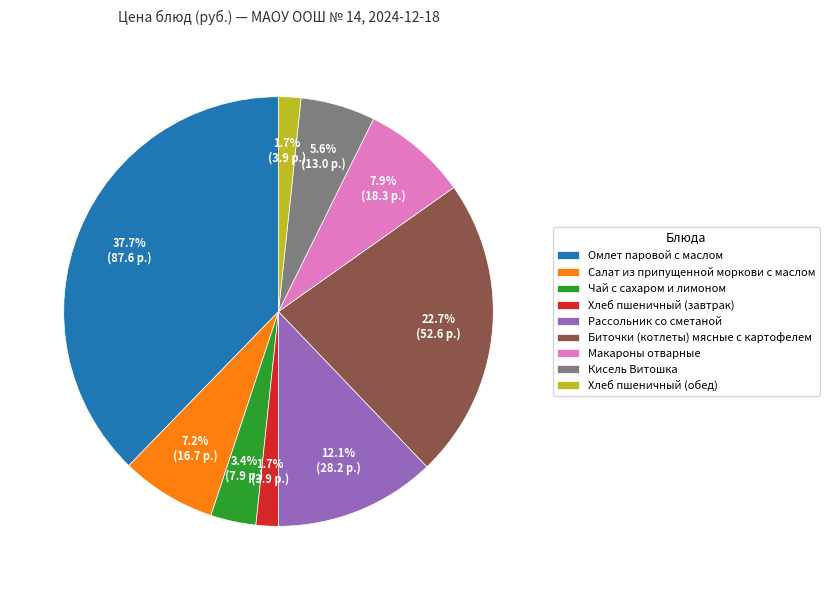

To the nearest percent, what is the difference between the Кисель Витошка and Омлет паровой с маслом slice percentages?

32%